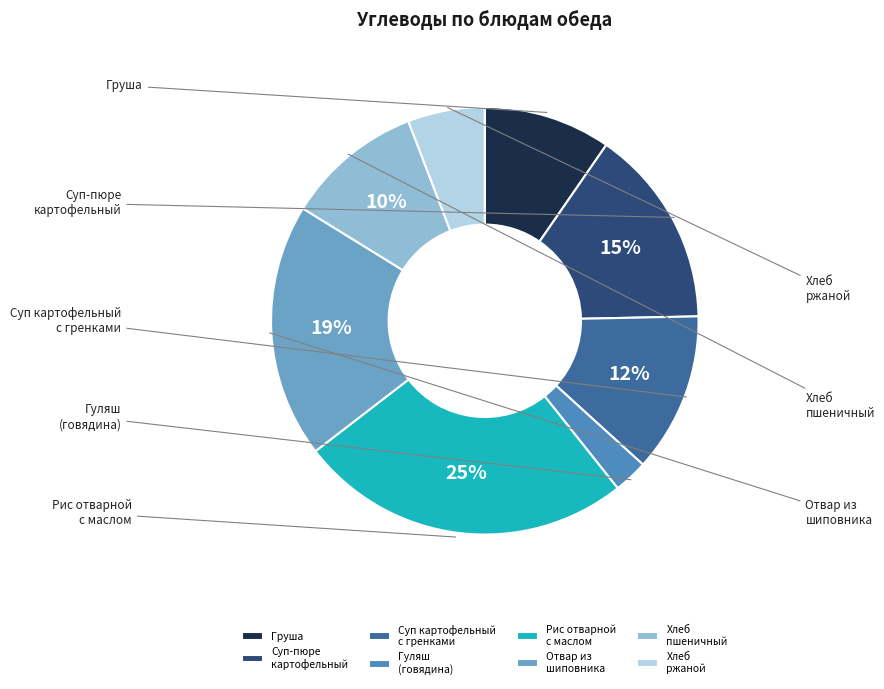

Is it true that Отвар из шиповника is 7% of the pie?

False